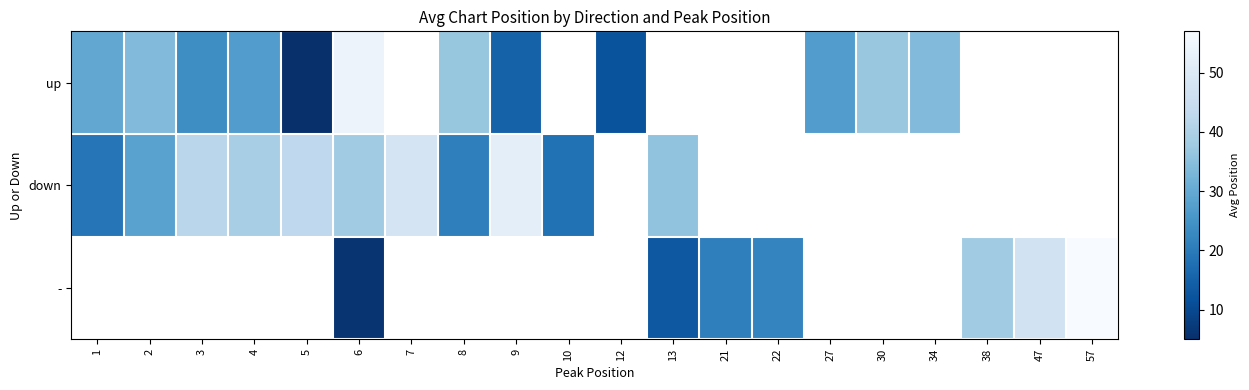

Between 13 and 38, which series saw the biggest shift?

-